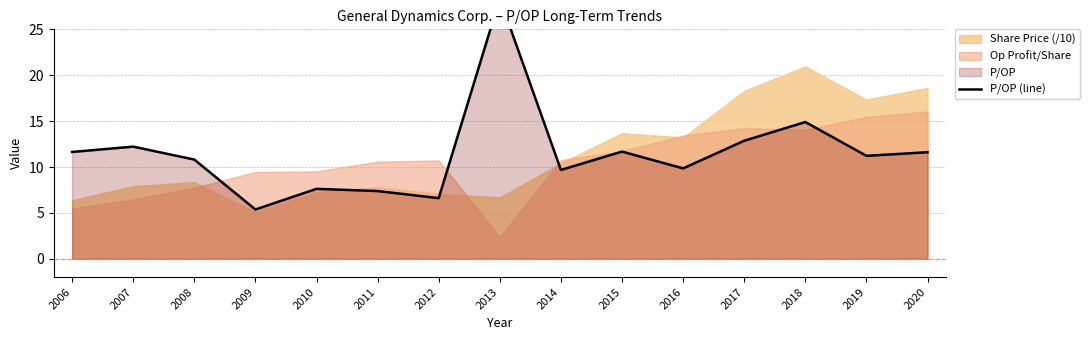

Reading right to left, what are all the values shown in this chart?

2020=11.6	2019=11.2	2018=14.9	2017=12.9	2016=9.8	2015=11.7	2014=9.7	2013=28.4	2012=6.6	2011=7.4	2010=7.6	2009=5.4	2008=10.8	2007=12.2	2006=11.6